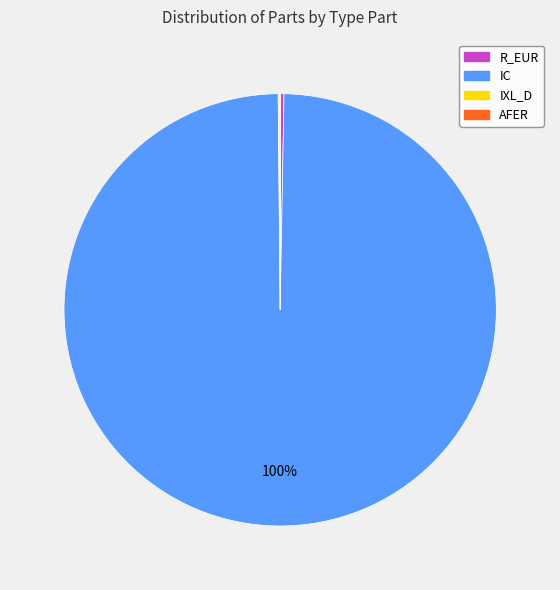

The R_EUR slice represents 0% of the pie. True or false?

True